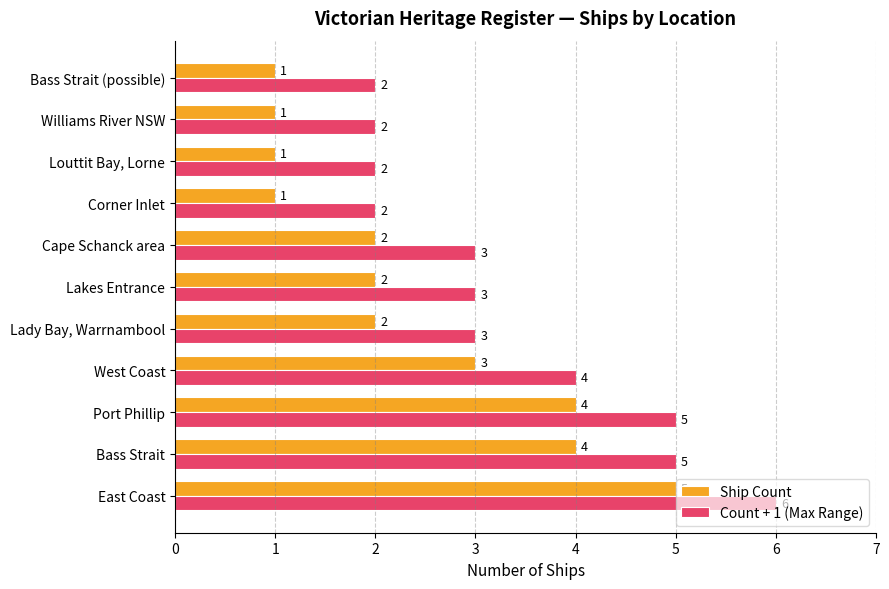

Rank the series by their maximum value, from lowest to highest.

Ship Count, Count + 1 (Max Range)